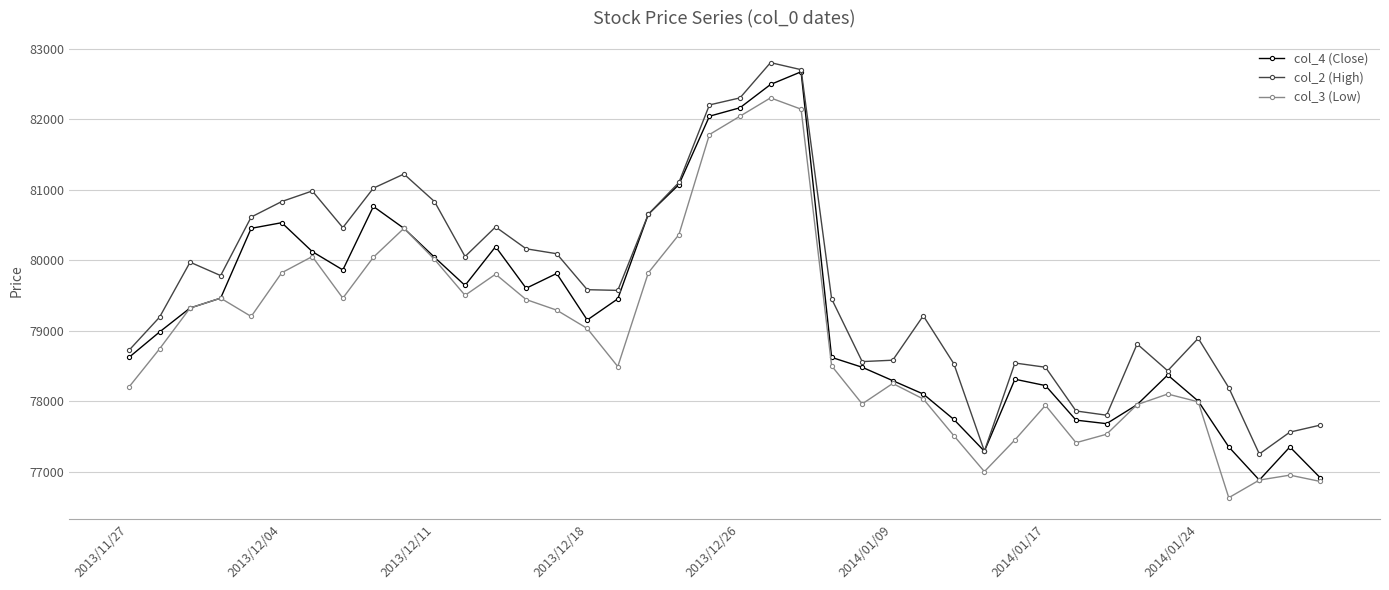

True or false: col_2 (High) and col_3 (Low) cross at least once.

False